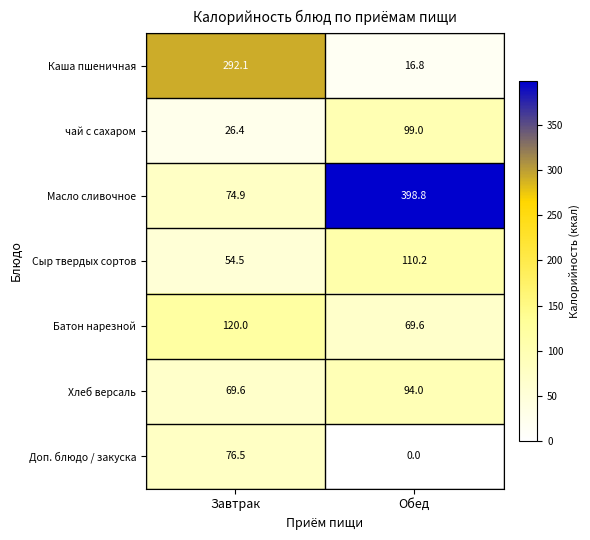

At how many categories does at least one series exceed 27?

2